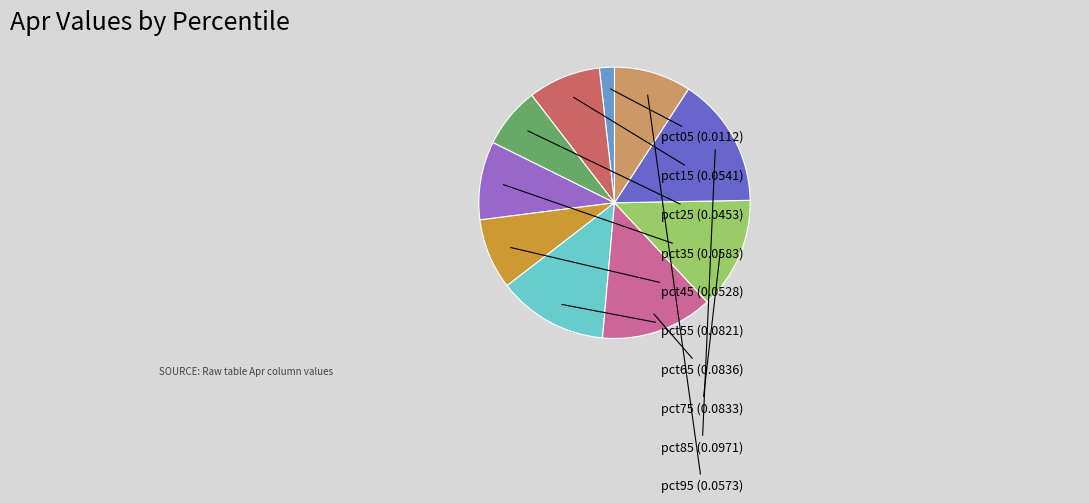

The pct85 slice represents 16% of the pie. True or false?

True